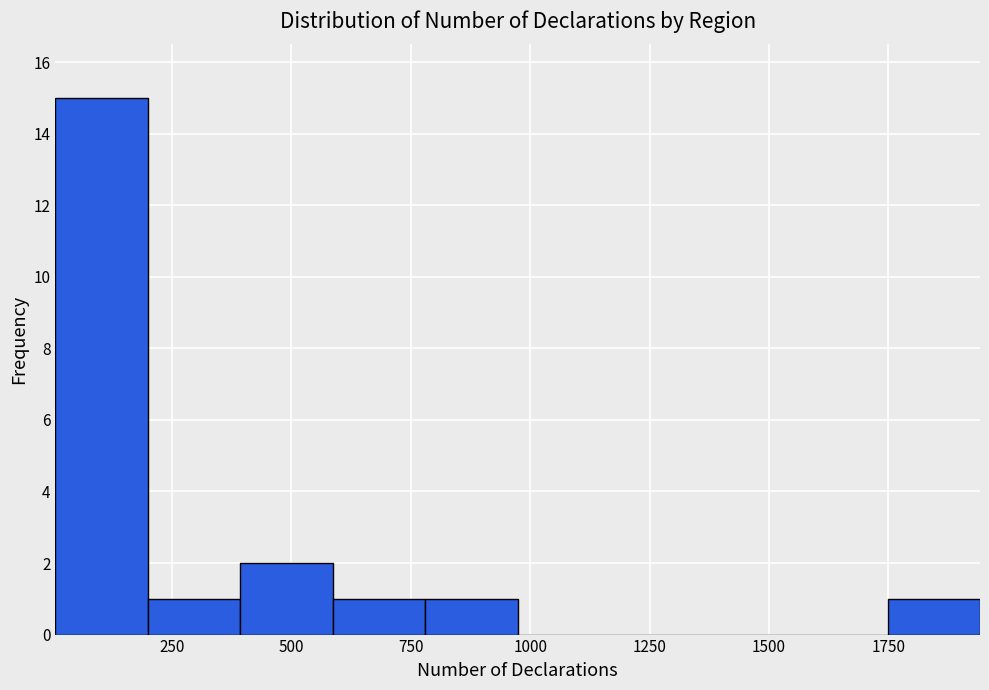

Read against the x-axis, roughly where is the centre of the tallest bar?

100